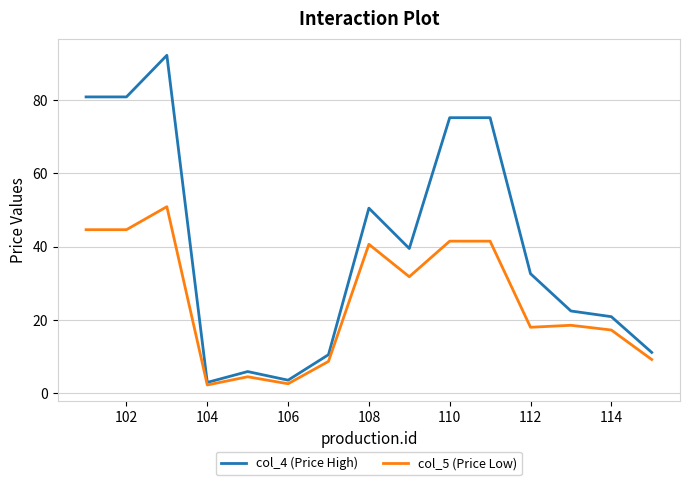

Rank the series by their average value, from highest to lowest.

col_4 (Price High), col_5 (Price Low)